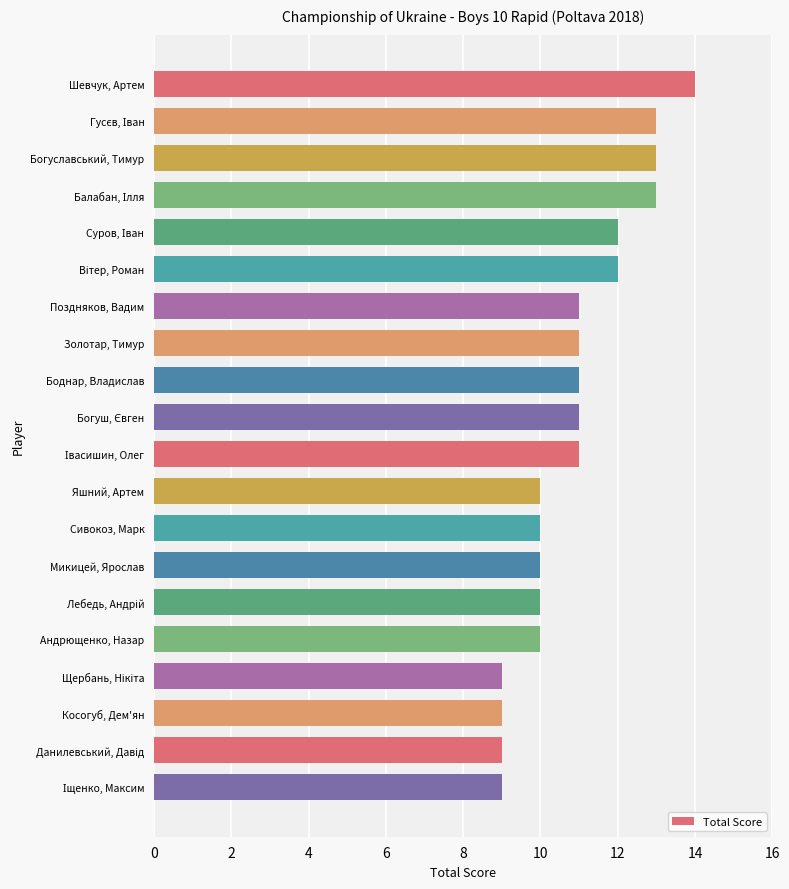

What is the value of the 5th bar from the top?

12